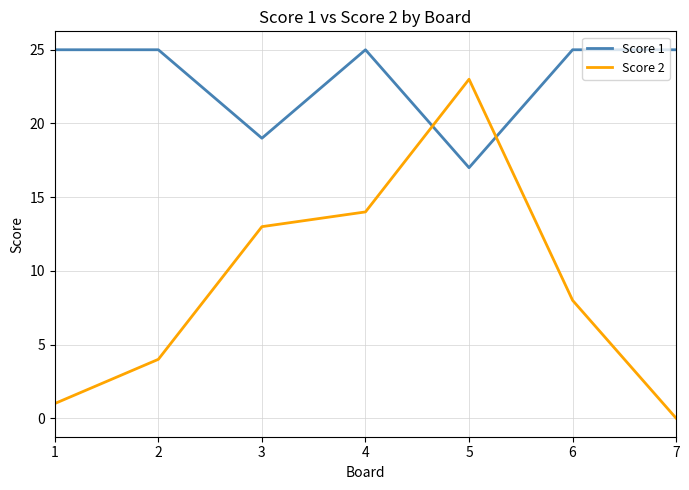

In Score 2, how many points are higher than both neighbors (excluding endpoints)?

1